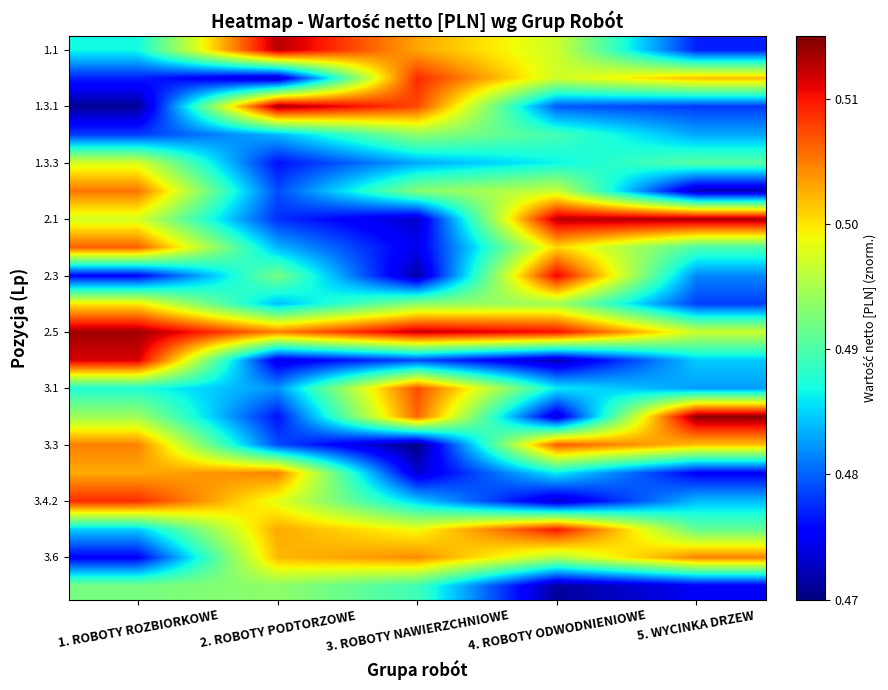

Which has a higher value, 2. ROBOTY PODTORZOWE or 1. ROBOTY ROZBIORKOWE?

2. ROBOTY PODTORZOWE